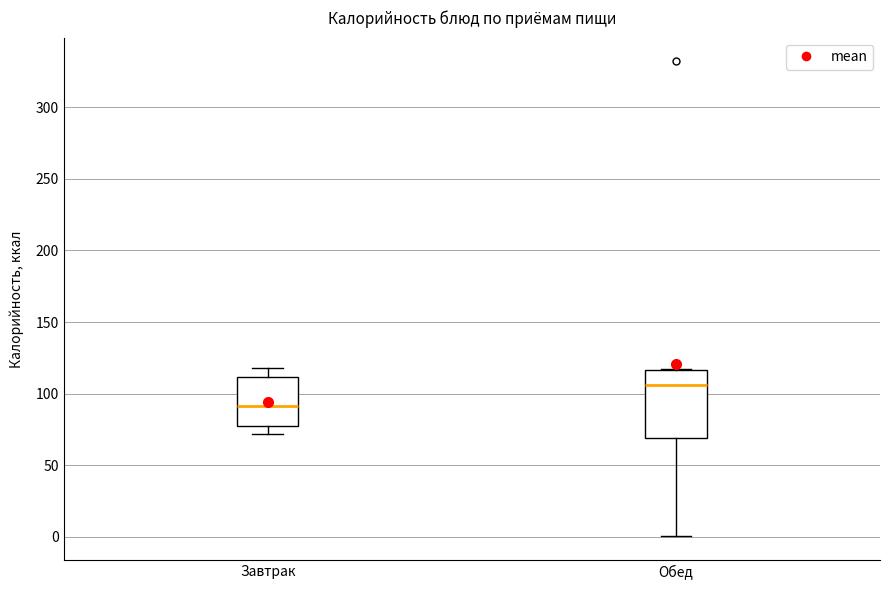

Where does the lower whisker of the box for Завтрак end on the y-axis? The values are not printed on the chart, so give them approximately, as read against the axis.

70